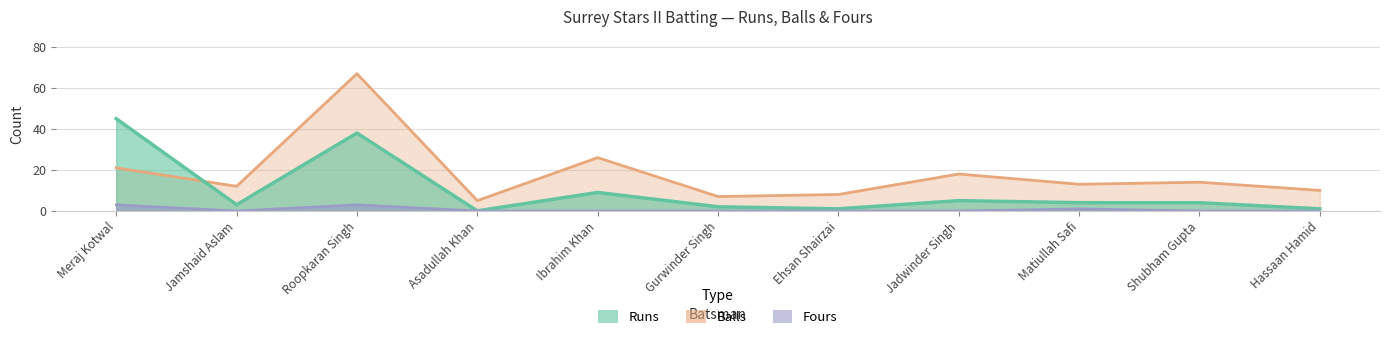

Does the chart have visible grid lines?

Yes